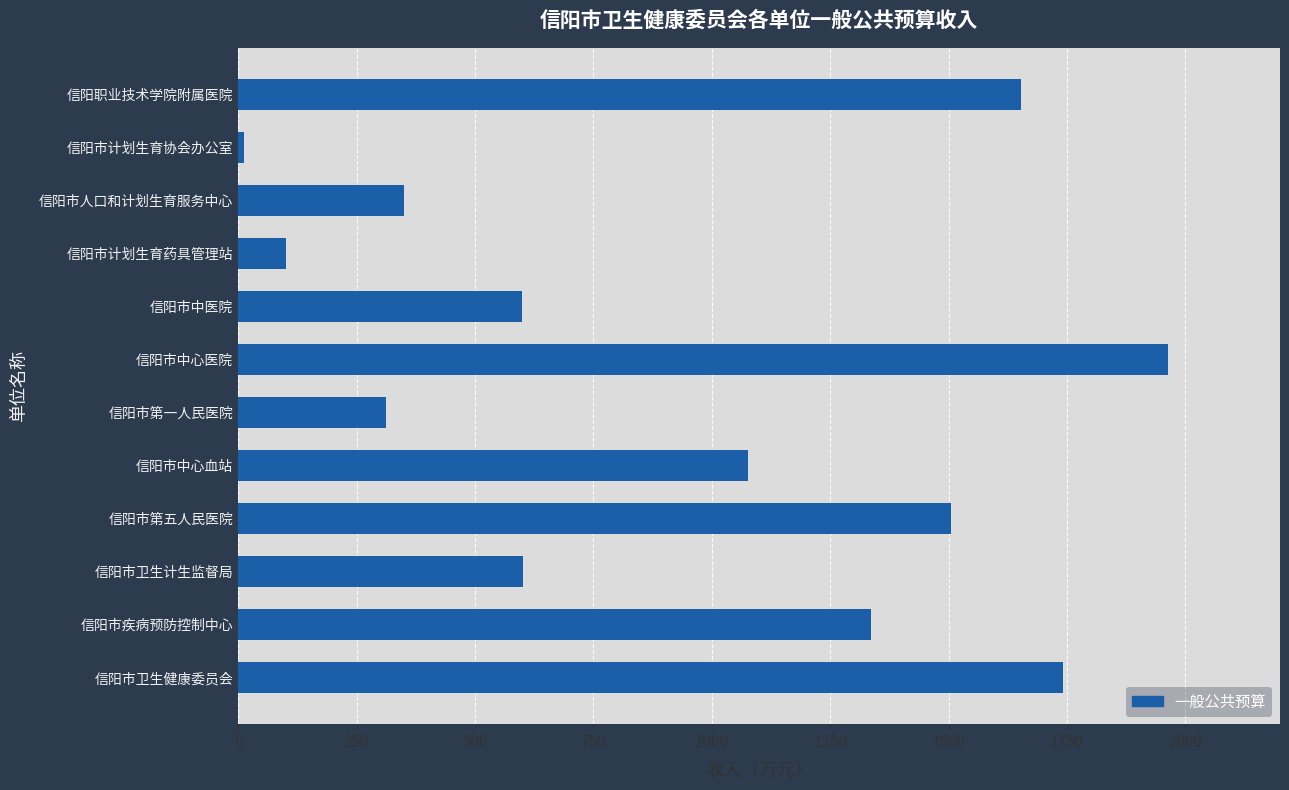

Is it true that the value at 信阳市中心医院 is 574.2?

False